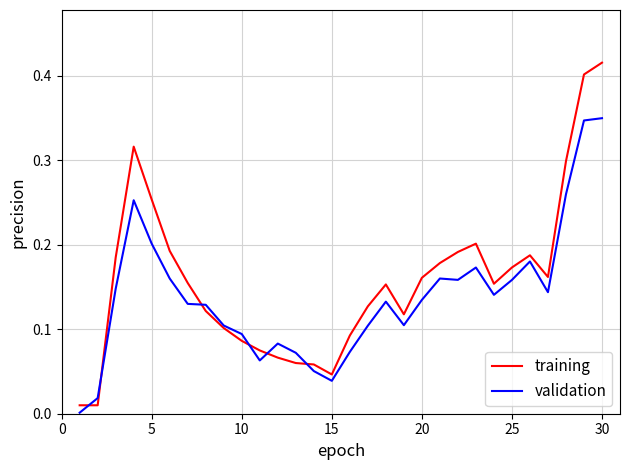

Rank the series by their average value, from highest to lowest.

training, validation